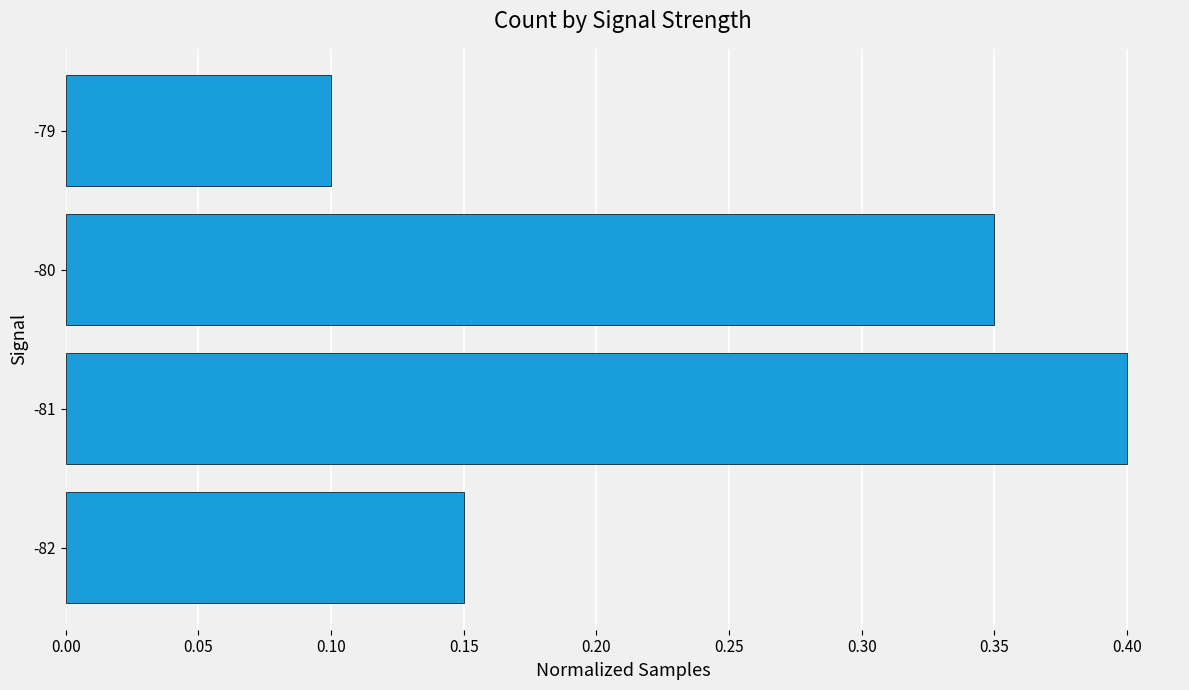

Count the number of data series in this chart.

1